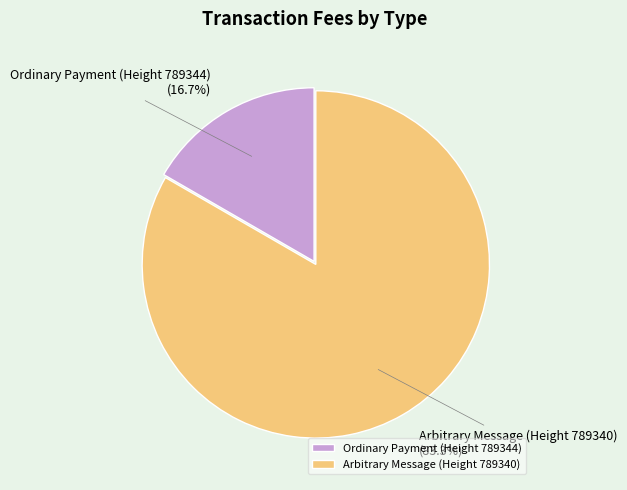

Is it true that Ordinary Payment (Height 789344) is 5% of the pie?

False